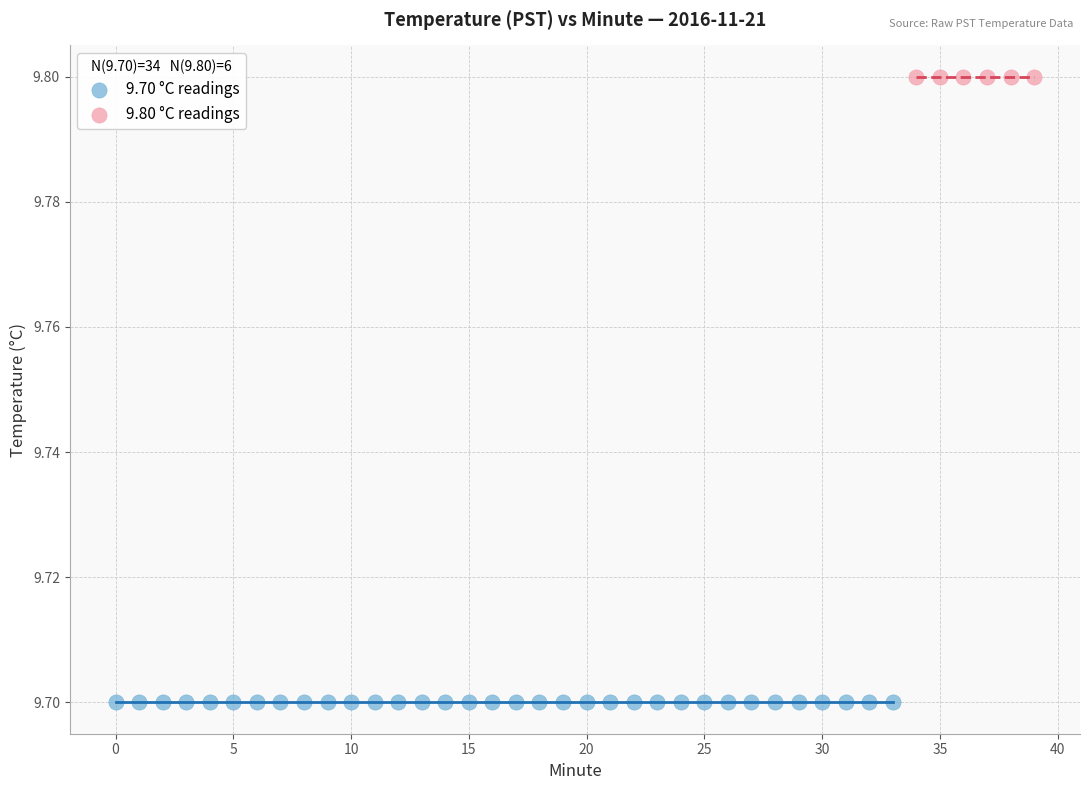

Which series contains the lowest Y value?

9.70 °C readings